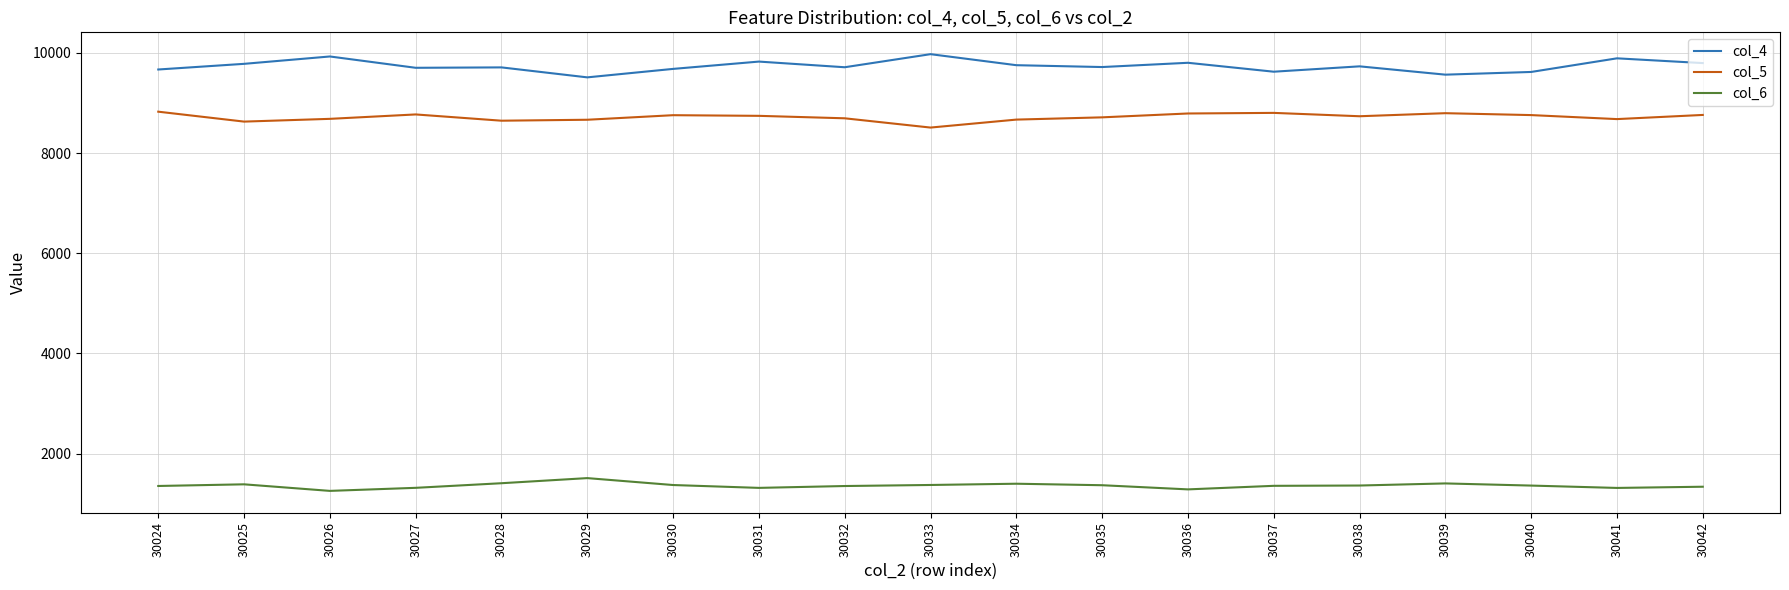

What are all the series names shown in the legend?

col_4, col_5, col_6